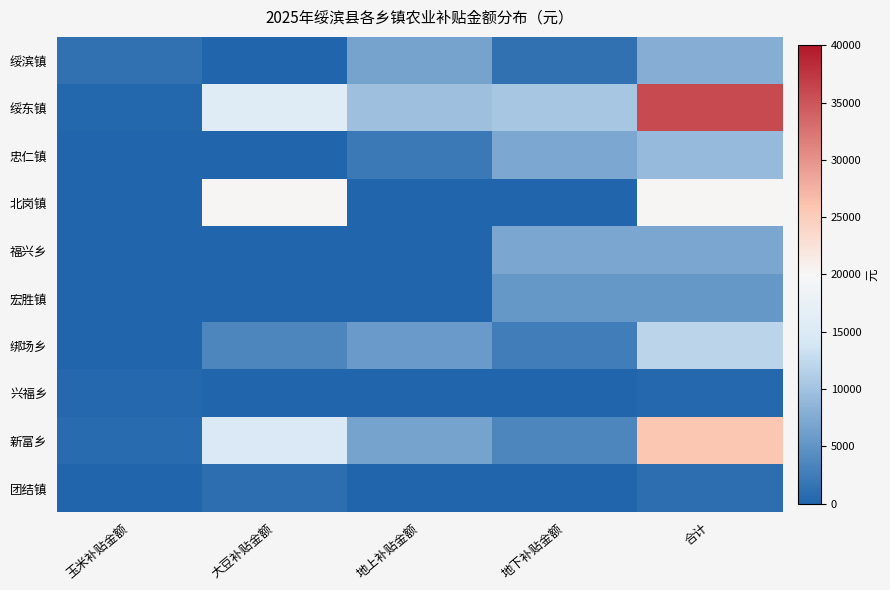

Reading left to right, extract all data points from this chart.

绥滨镇: 玉米补贴金额=1279.8	大豆补贴金额=0.0	地上补贴金额=6574.3	地下补贴金额=1384.9	合计=7959.1
绥东镇: 玉米补贴金额=250.9	大豆补贴金额=15782.9	地上补贴金额=9744.0	地下补贴金额=10360.0	合计=35886.9
忠仁镇: 玉米补贴金额=0.0	大豆补贴金额=0.0	地上补贴金额=2066.2	地下补贴金额=7116.2	合计=9182.4
北岗镇: 玉米补贴金额=0.0	大豆补贴金额=20167.0	地上补贴金额=0.0	地下补贴金额=0.0	合计=20167.0
福兴乡: 玉米补贴金额=0.0	大豆补贴金额=0.0	地上补贴金额=0.0	地下补贴金额=6924.4	合计=6924.4
宏胜镇: 玉米补贴金额=0.0	大豆补贴金额=0.0	地上补贴金额=0.0	地下补贴金额=5326.5	合计=5326.5
绑场乡: 玉米补贴金额=0.0	大豆补贴金额=3507.3	地上补贴金额=5729.0	地下补贴金额=2652.6	合计=11888.9
兴福乡: 玉米补贴金额=334.6	大豆补贴金额=0.0	地上补贴金额=0.0	地下补贴金额=0.0	合计=334.6
新富乡: 玉米补贴金额=752.9	大豆补贴金额=14730.7	地上补贴金额=6715.1	地下补贴金额=3526.1	合计=25724.8
团结镇: 玉米补贴金额=0.0	大豆补贴金额=1052.2	地上补贴金额=0.0	地下补贴金额=0.0	合计=1052.2